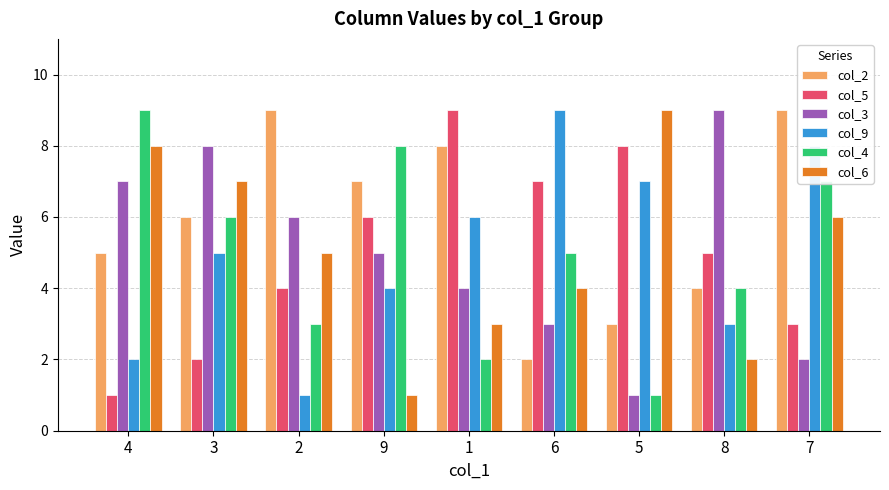

What are all the series names shown in the legend?

col_2, col_5, col_3, col_9, col_4, col_6